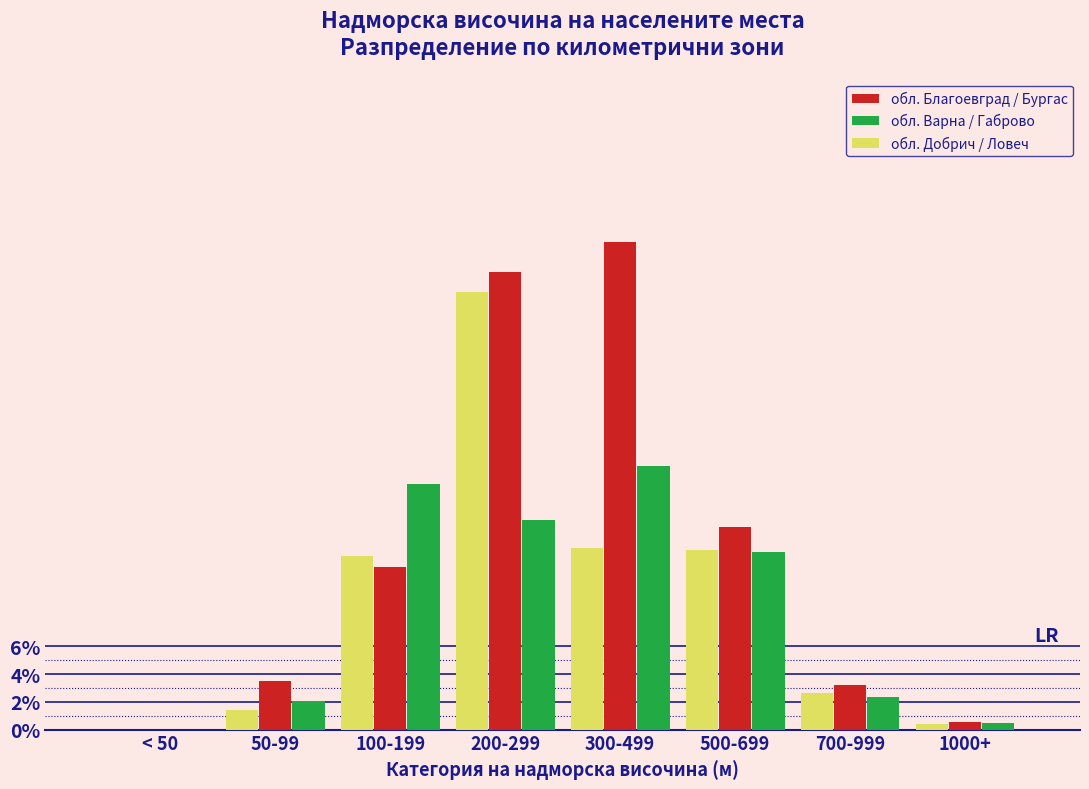

True or false: обл. Добрич / Ловеч has a value of 3.7 at 300-499.

False